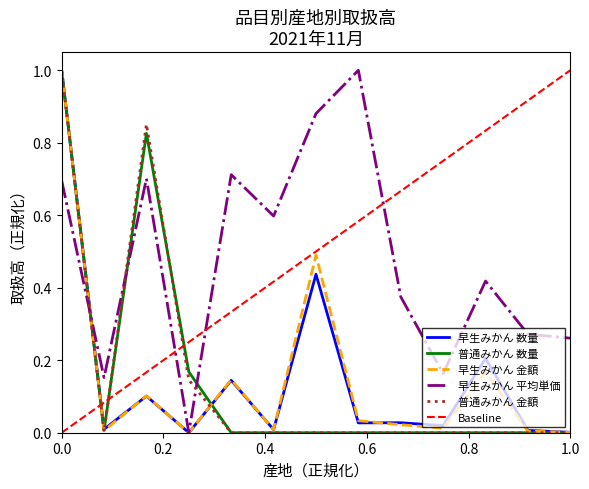

What is the difference between the second highest and second lowest values in the 早生みかん 金額 series?

0.5